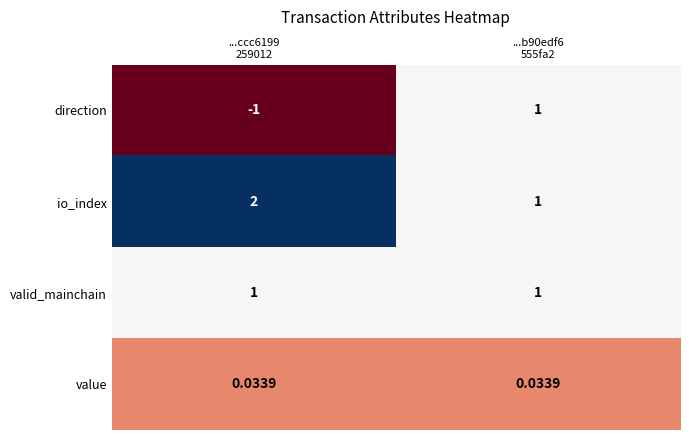

Which series has the widest spread of values?

direction